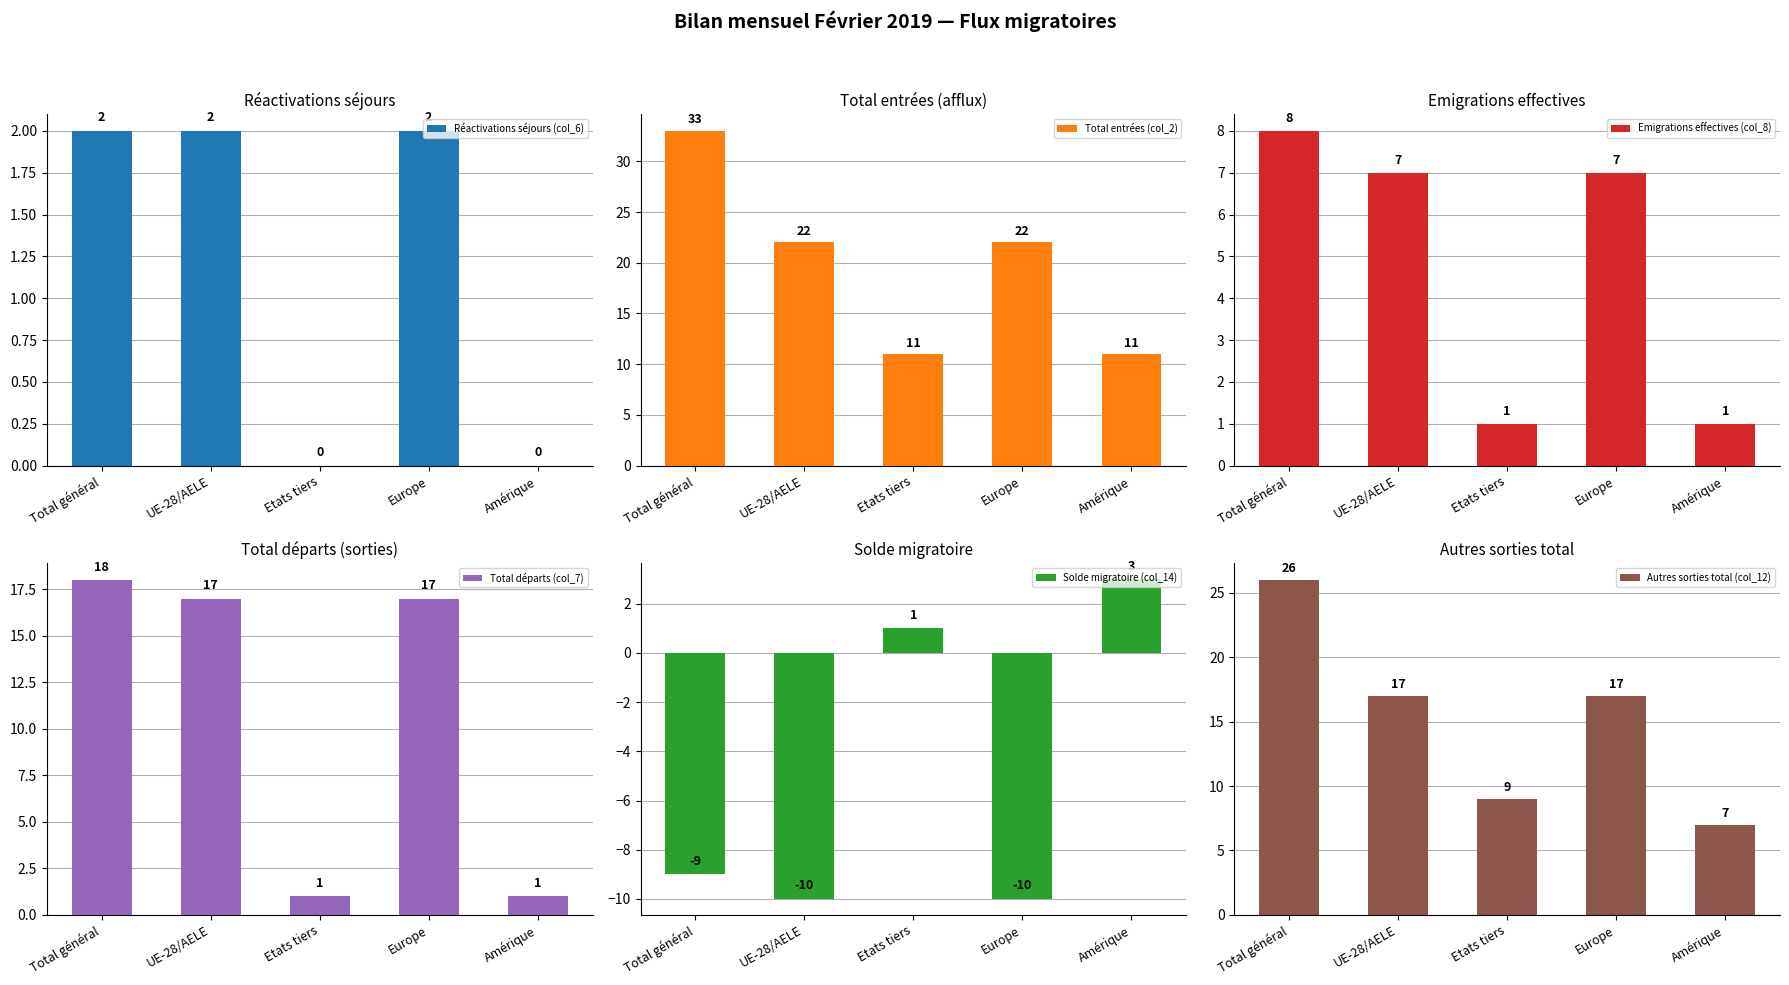

What is the maximum value for Réactivations séjours (col_6)?

2